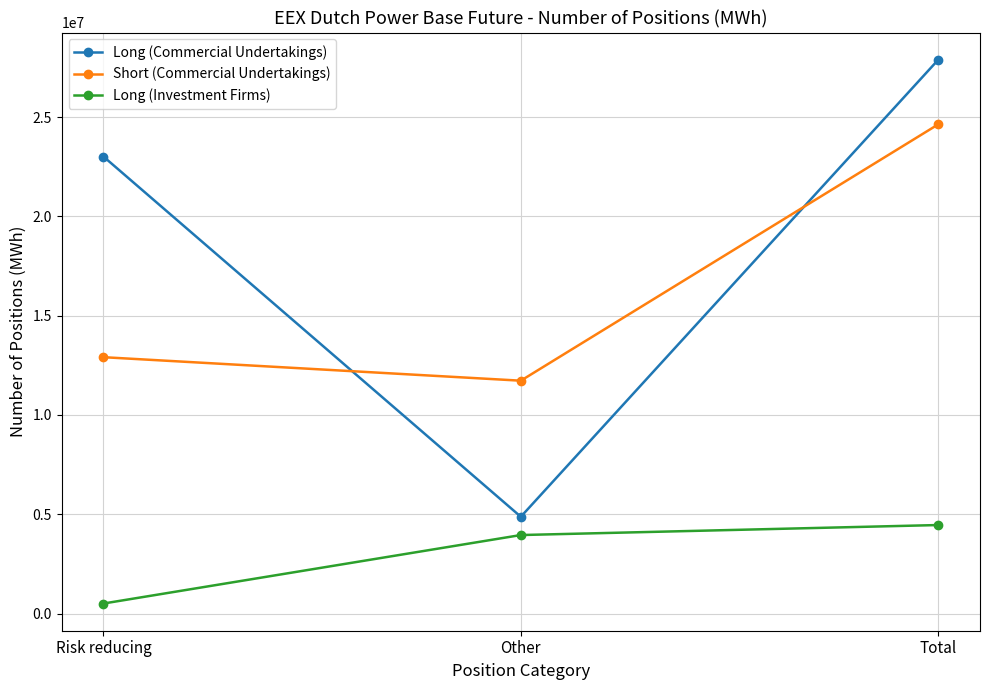

Which category has the lowest value in the Long (Commercial Undertakings) series?

Other